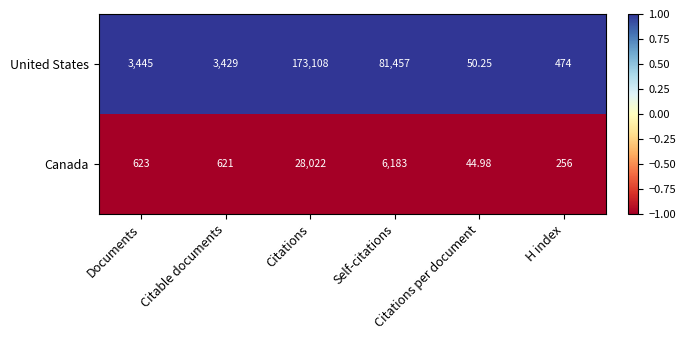

What is the minimum value shown in the chart?

45.0